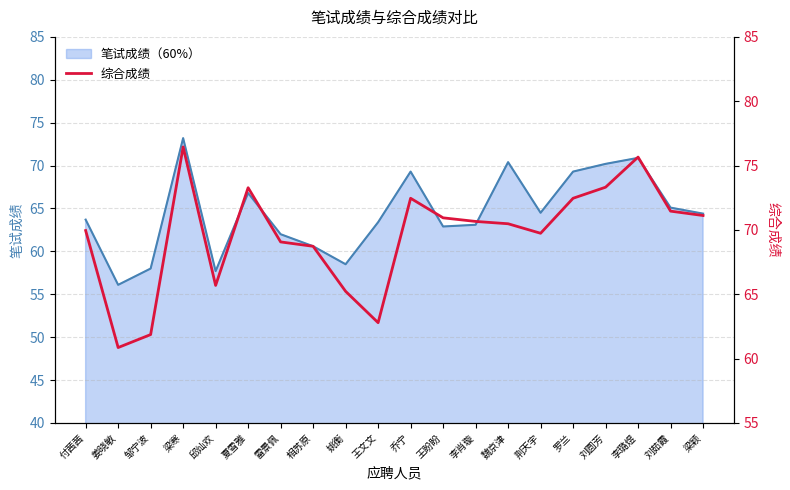

What is the smallest value displayed?

60.9